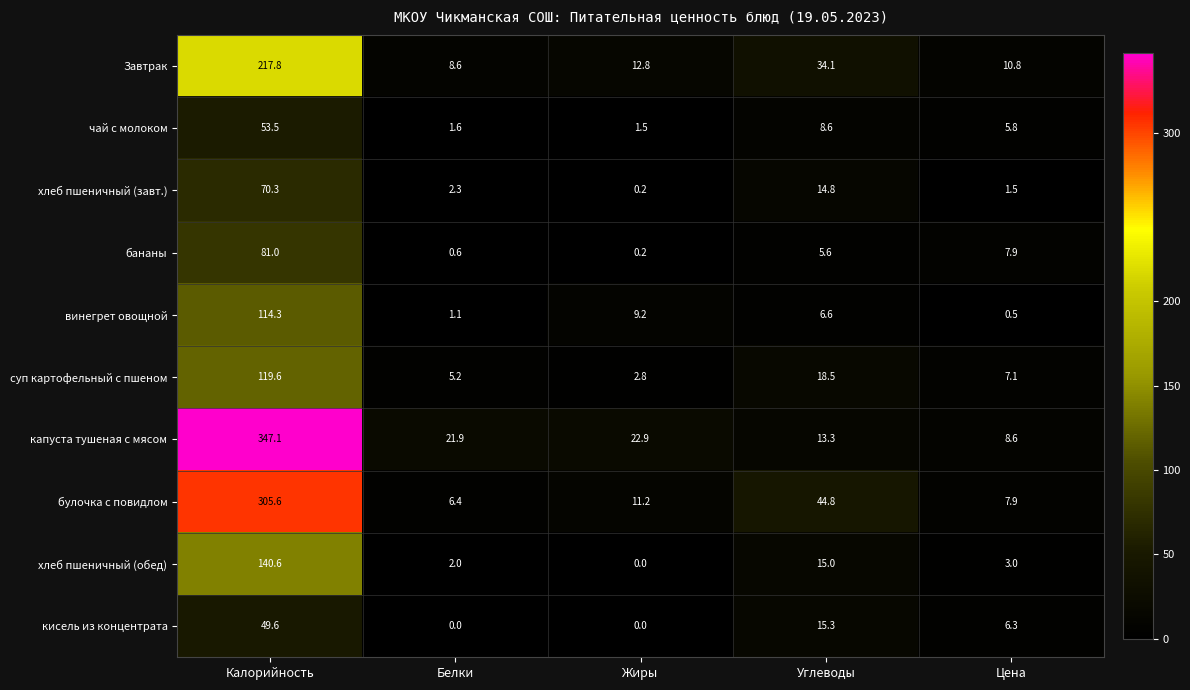

Which series has the largest total across all categories?

капуста тушеная с мясом